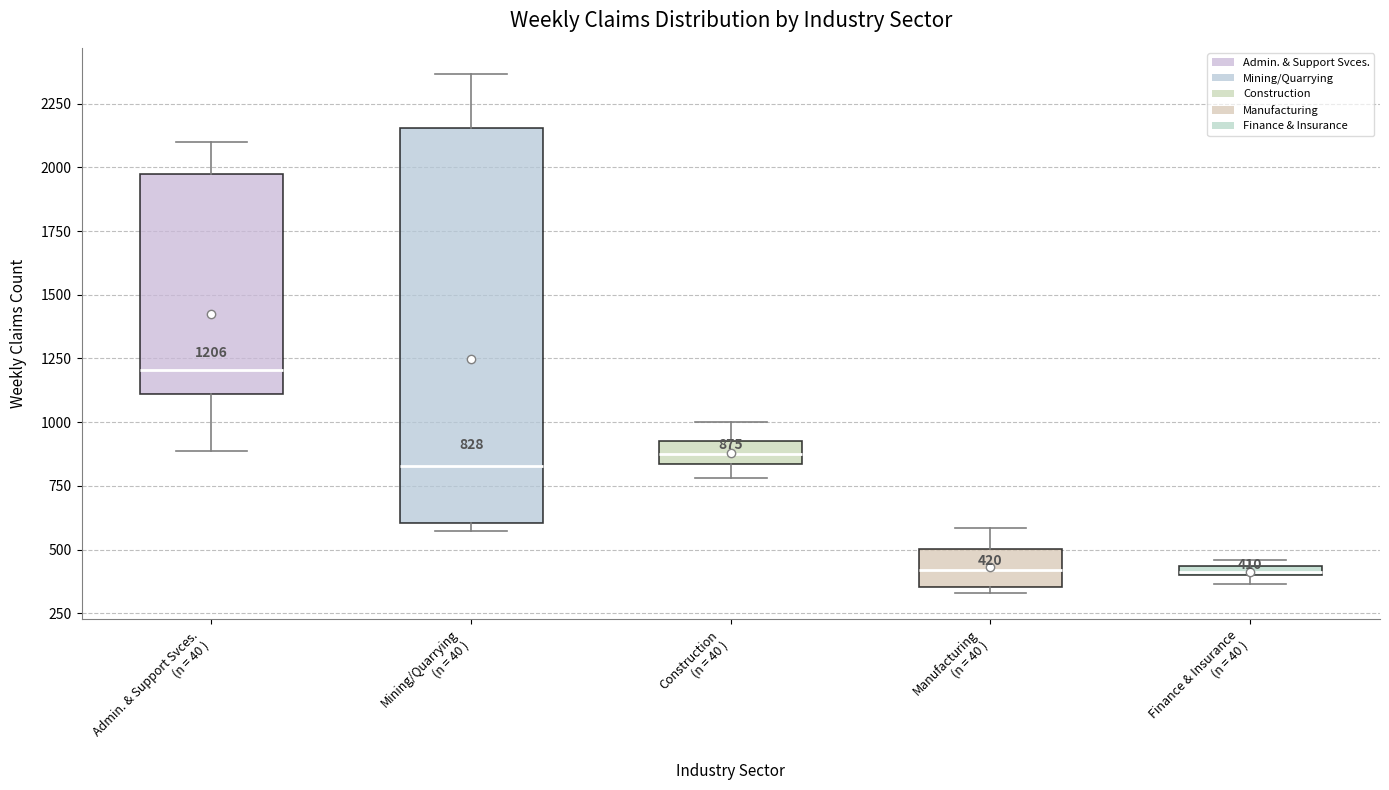

Which box is the tallest, from its lower edge to its upper edge?

Mining/Quarrying (n = 40 )